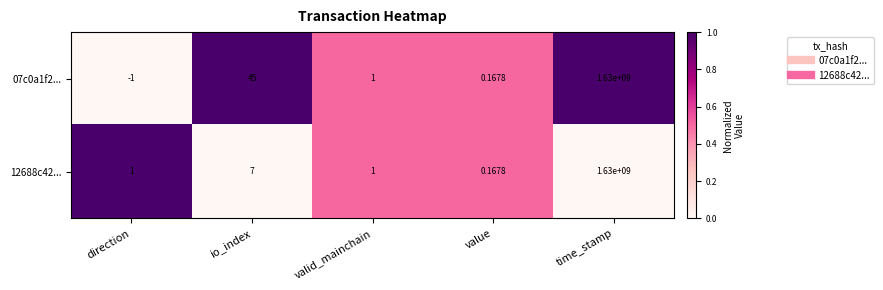

At how many categories does at least one series exceed 0?

5